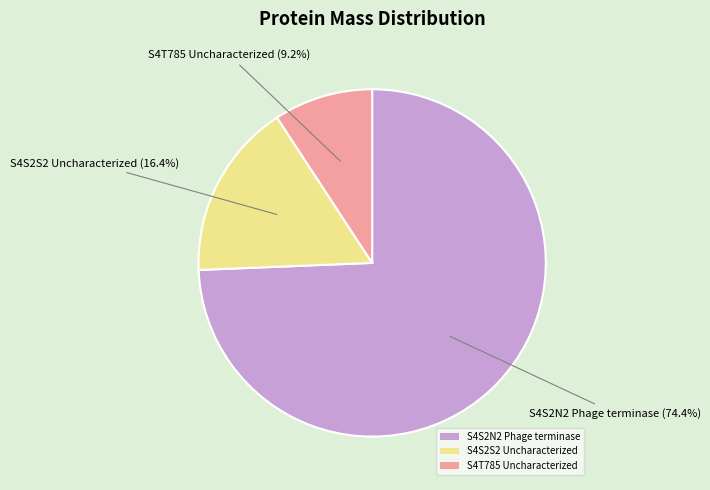

Between S4S2N2 Phage terminase and S4S2S2 Uncharacterized, which is larger?

S4S2N2 Phage terminase